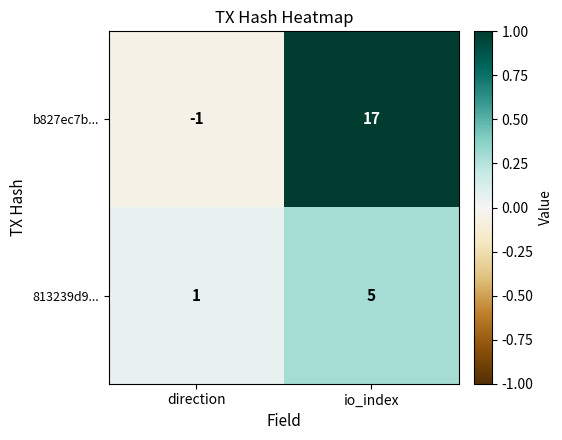

True or false: b827ec7b... has a value of 17 at io_index.

True